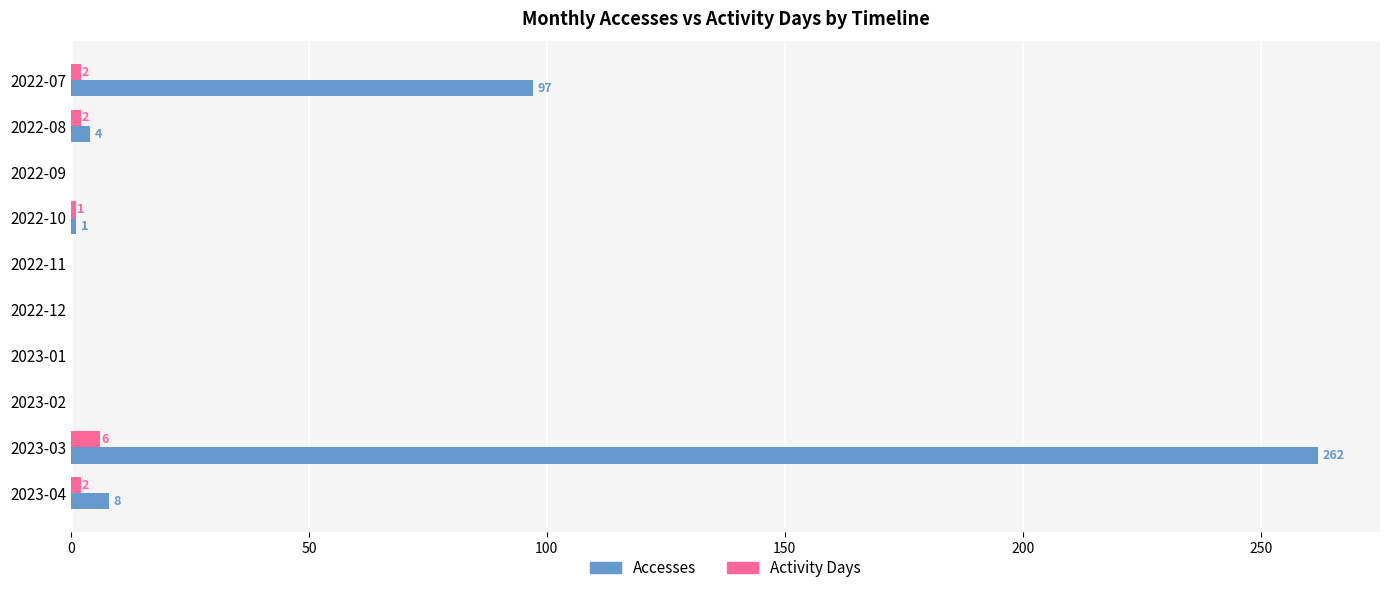

At which category is the sum across all series the highest?

2023-03